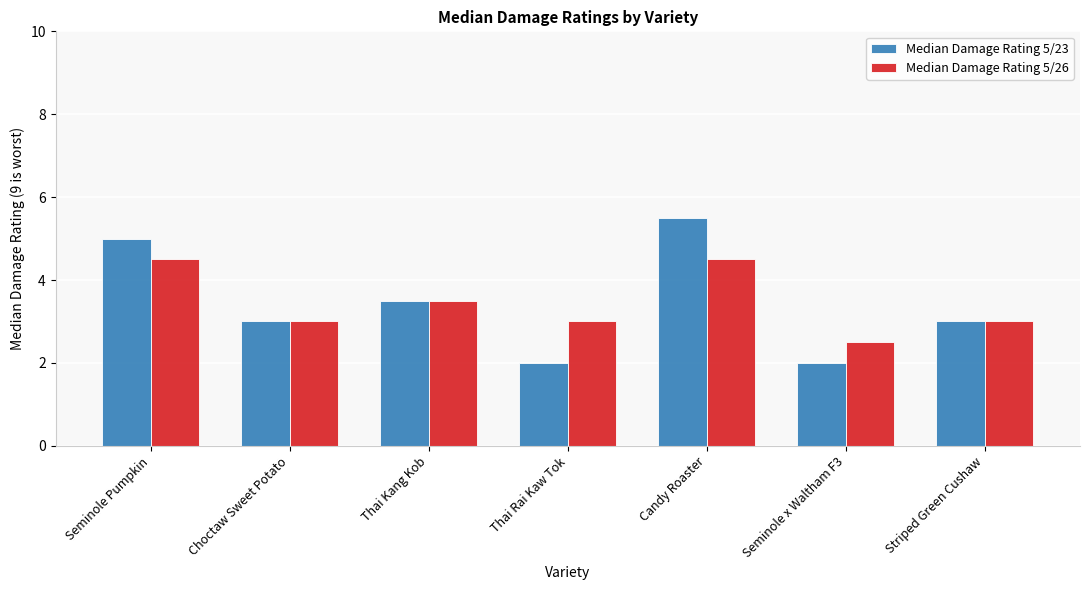

What is the sum of all Median Damage Rating 5/23 values?

24.0